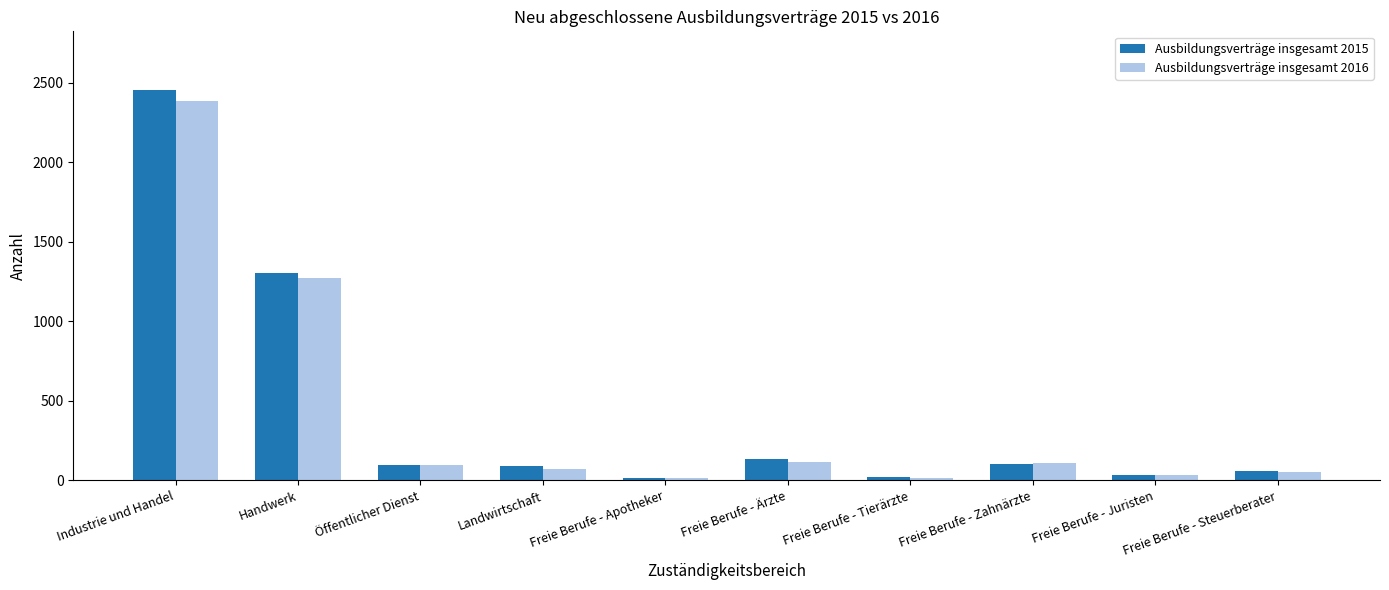

How many data points does each series have?

10